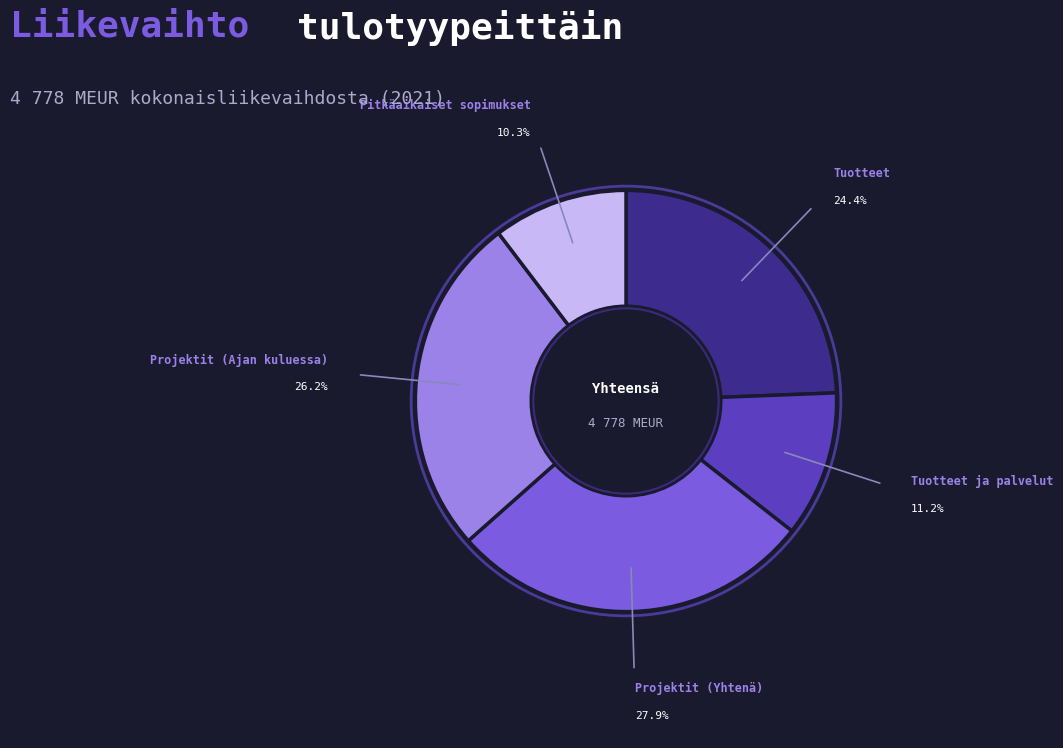

Rank the categories by value from lowest to highest.

Pitkäaikaiset sopimukset, Tuotteet ja palvelut, Tuotteet, Projektit (Ajan kuluessa), Projektit (Yhtenä)